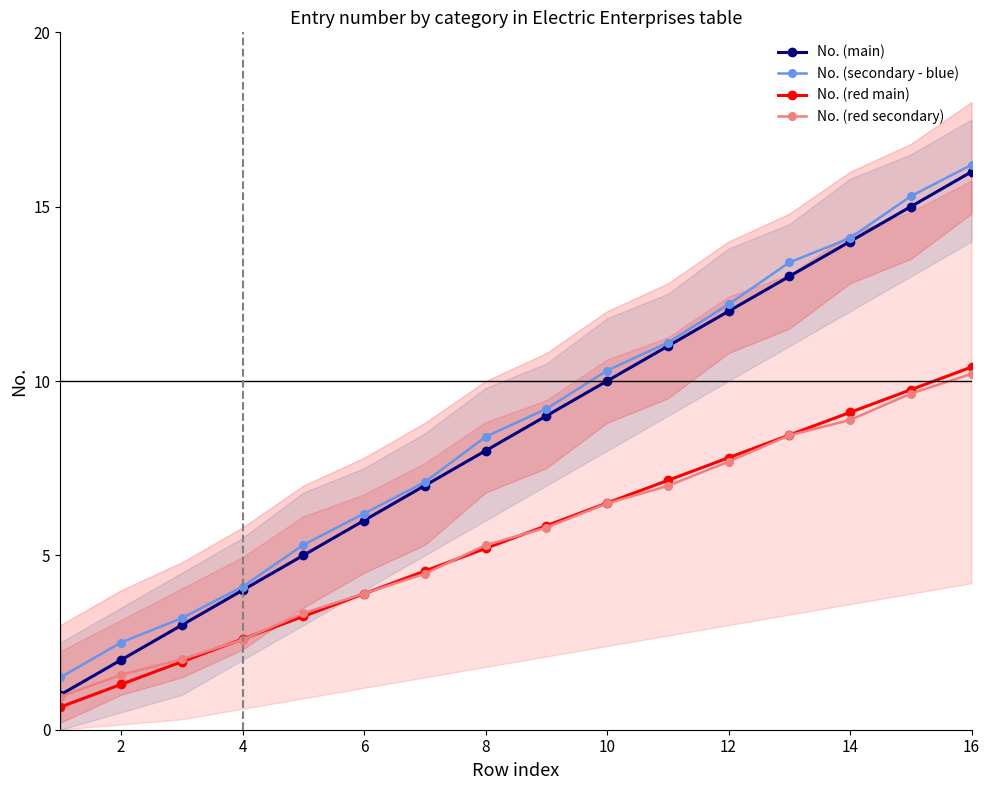

Rank the series by their maximum value, from highest to lowest.

No. (secondary - blue), No. (main), No. (red main), No. (red secondary)